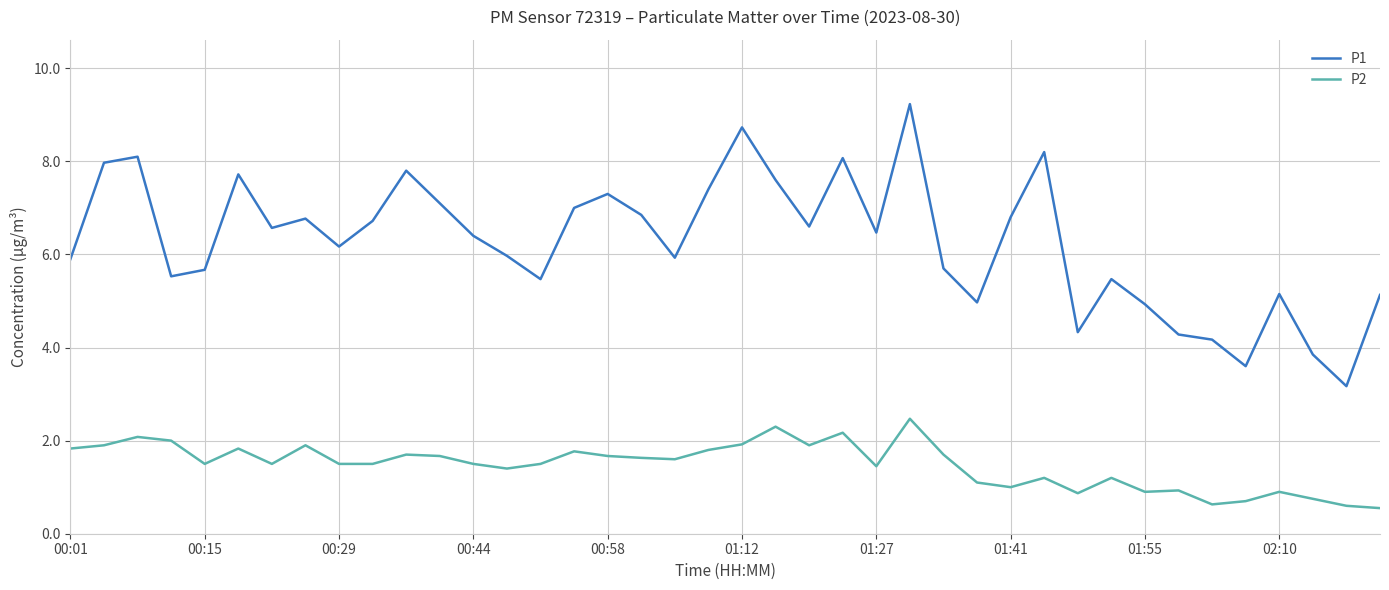

What is the difference between the maximum and minimum values in the P2 series?

1.9